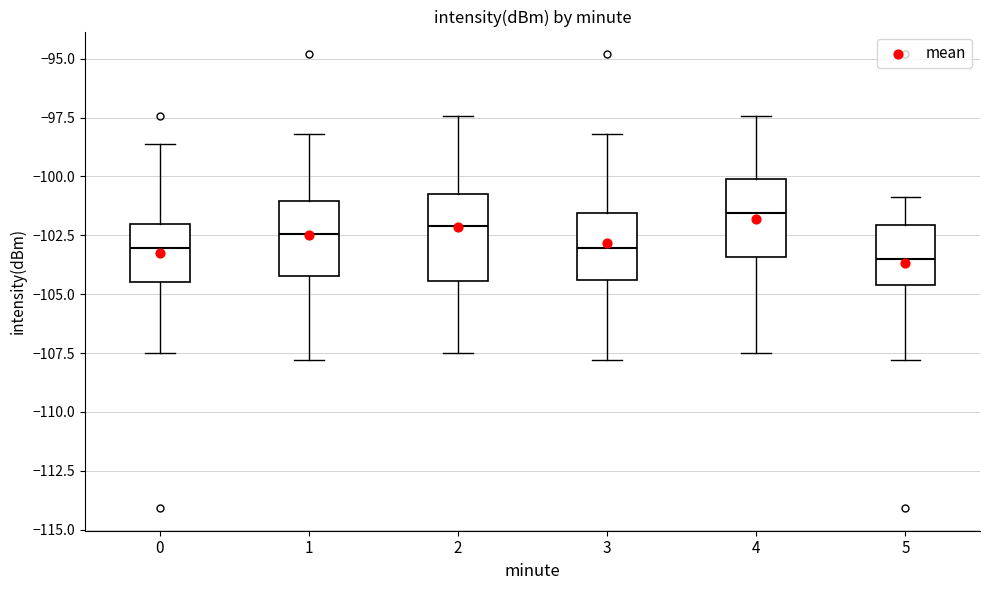

Reading left to right, read every box against the y-axis: the position of its median line, the range the box covers, and the ends of its whiskers. The values are not printed on the chart, so give them approximately, as read against the axis.

0: median -103.0, box -104.5 to -102.0, whiskers -107.5 to -98.5
1: median -102.5, box -104.0 to -101.0, whiskers -108.0 to -98.0
2: median -102.0, box -104.5 to -101.0, whiskers -107.5 to -97.5
3: median -103.0, box -104.5 to -101.5, whiskers -108.0 to -98.0
4: median -101.5, box -103.5 to -100.0, whiskers -107.5 to -97.5
5: median -103.5, box -104.5 to -102.0, whiskers -108.0 to -101.0